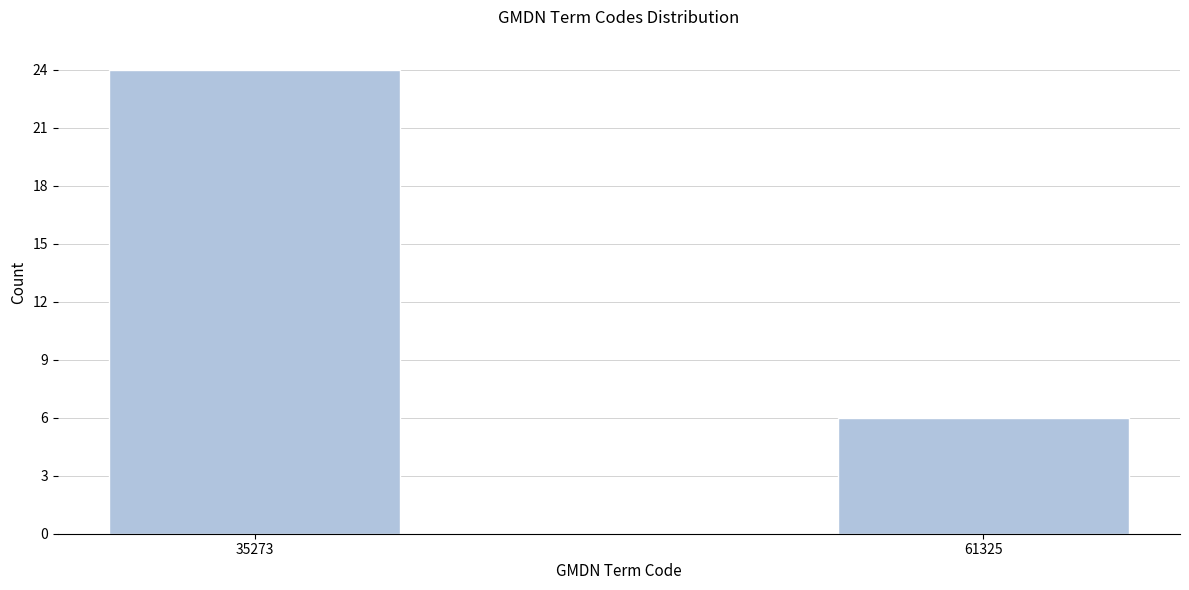

Reading right to left, transcribe all the data shown in this chart.

6	24